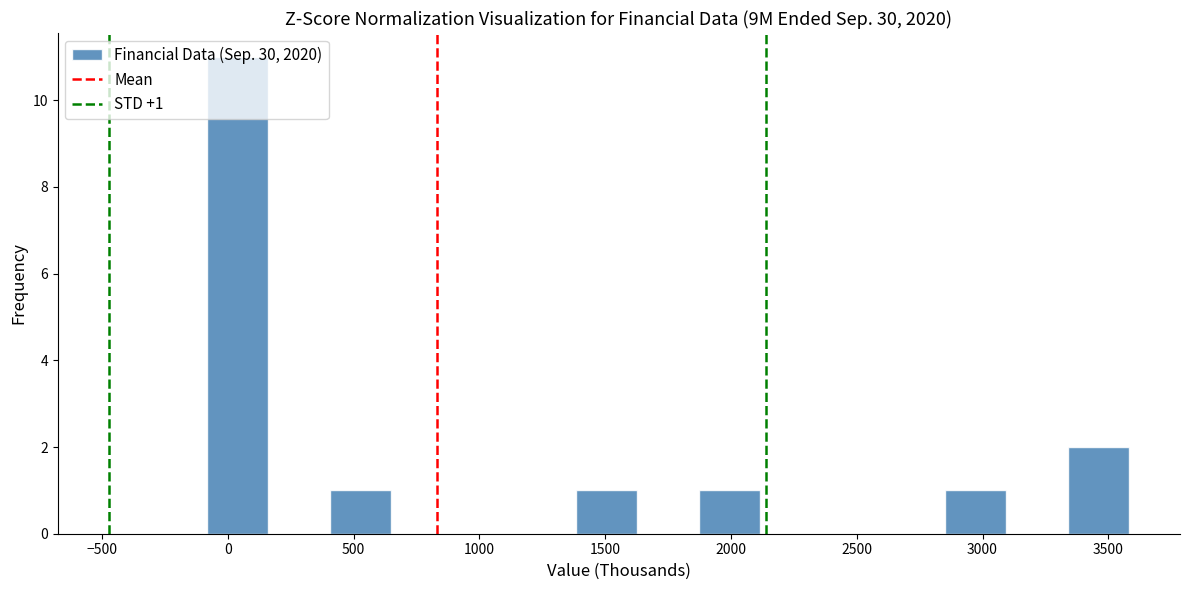

Which range on the x-axis has the tallest bar?

-100 to 150